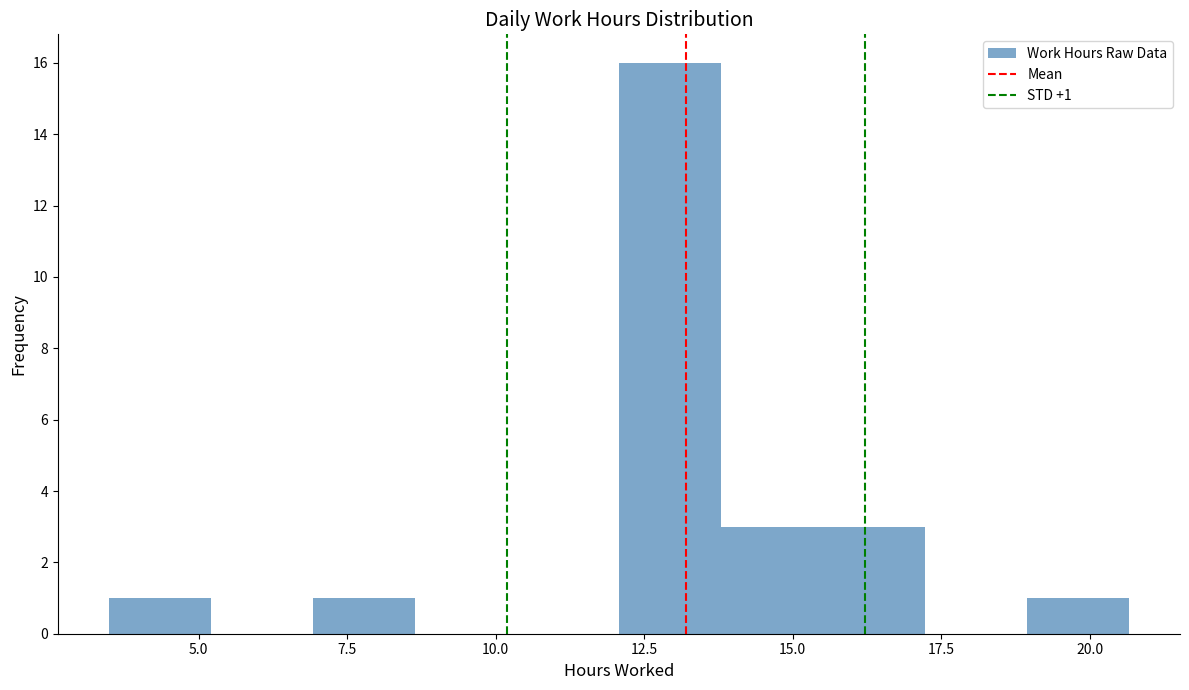

Read against the x-axis, roughly where is the centre of the tallest bar?

13.0